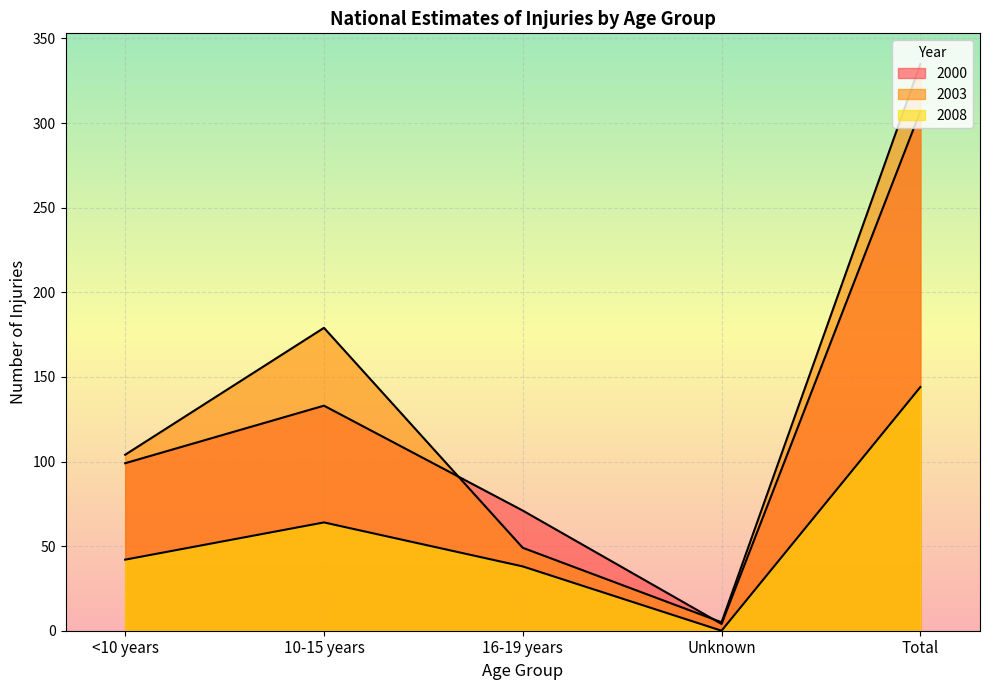

At which label does 2008 reach its minimum?

Unknown